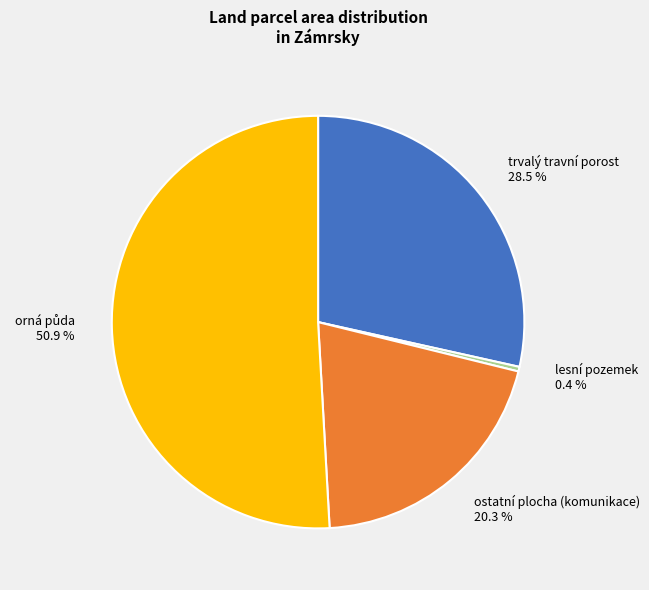

Does trvalý travní porost account for over 50% of the chart?

No